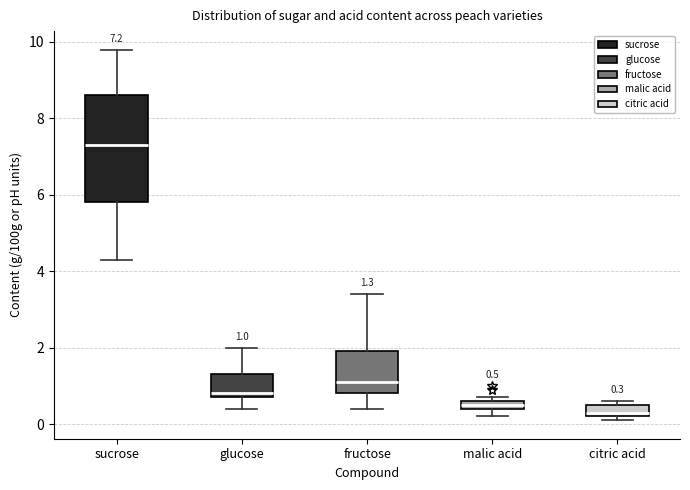

Which box's median line is the highest?

sucrose